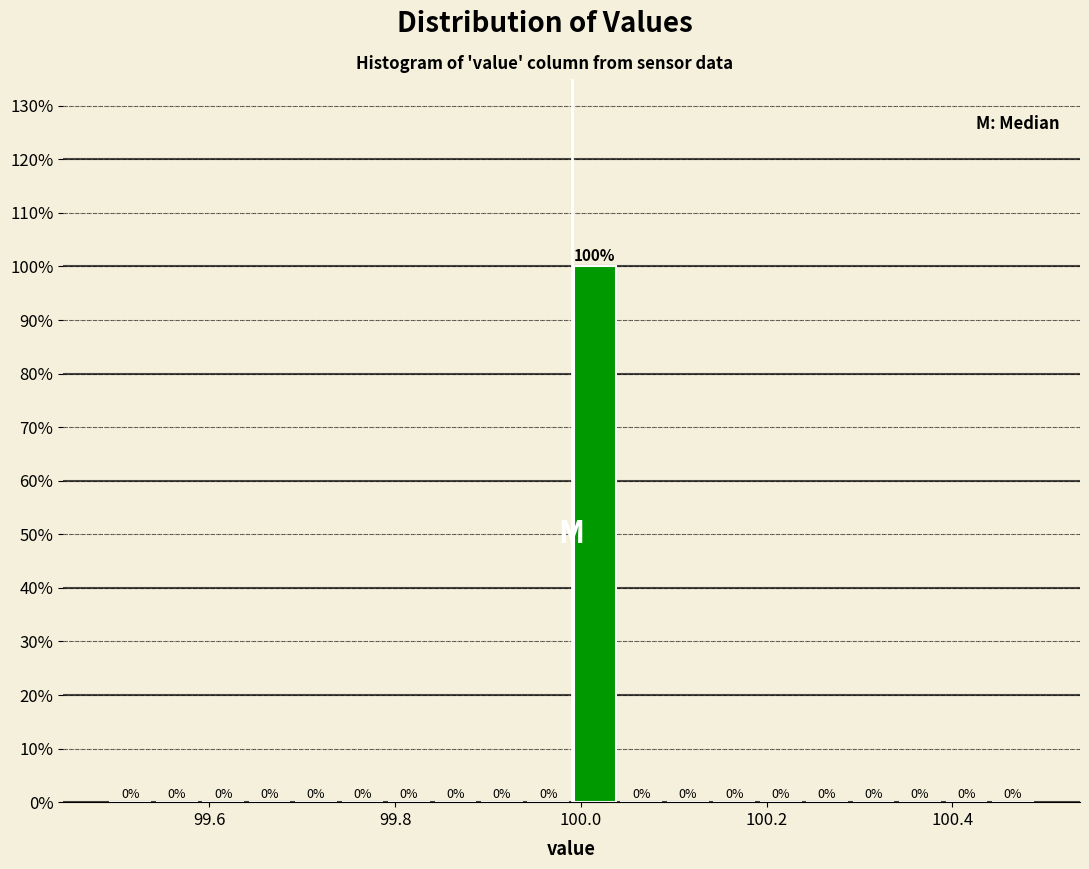

Read against the x-axis, roughly where is the centre of the tallest bar?

100.02